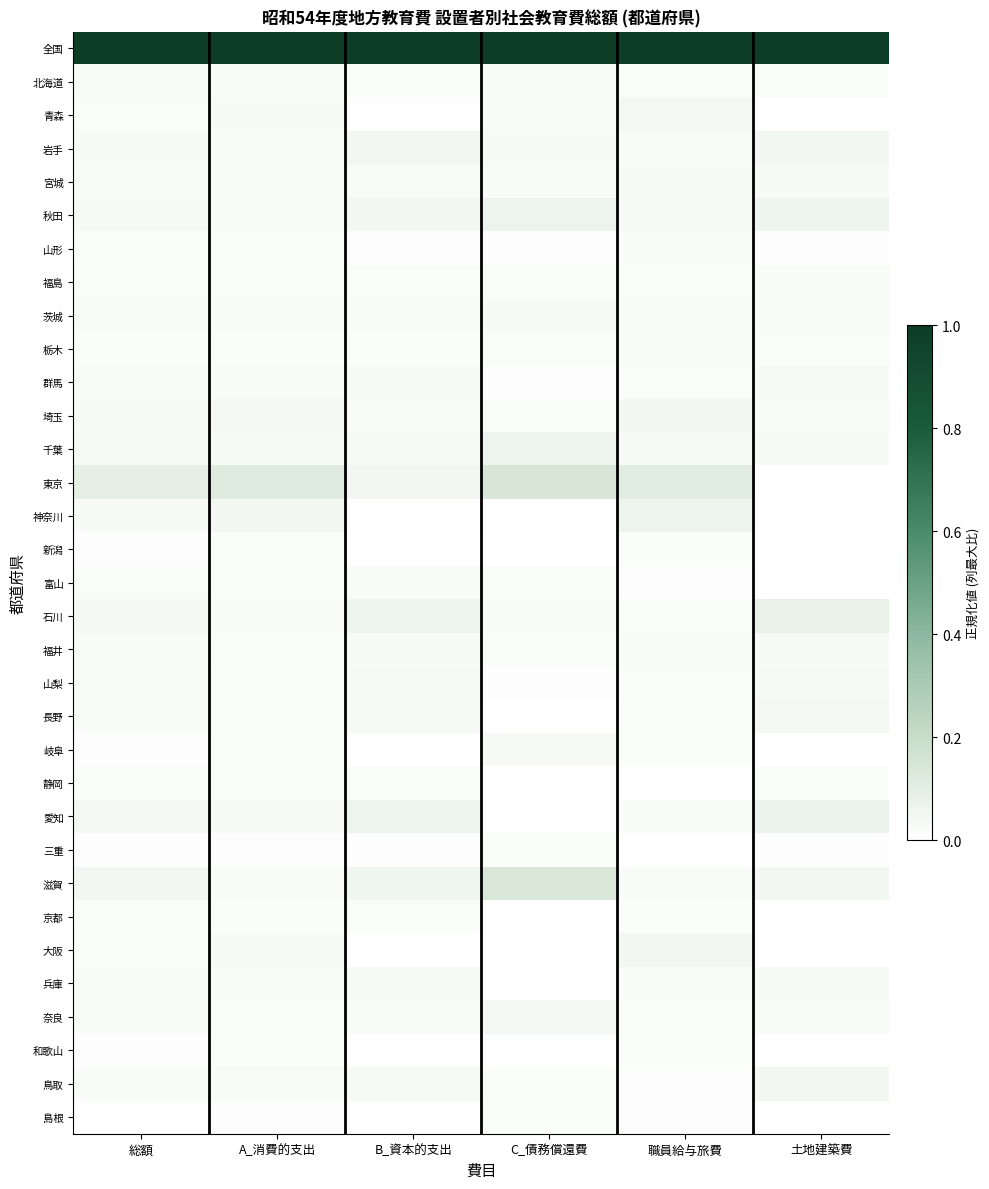

What is the spread (max minus min) of values at B_資本的支出?

1.0